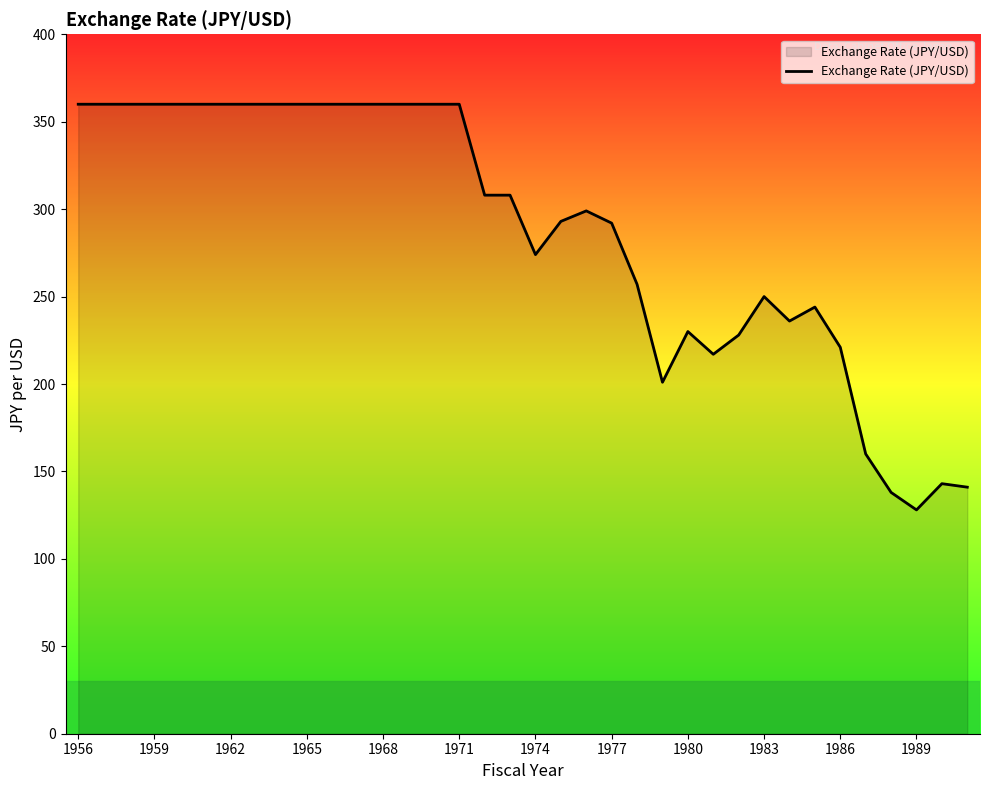

What is the greatest value displayed?

360